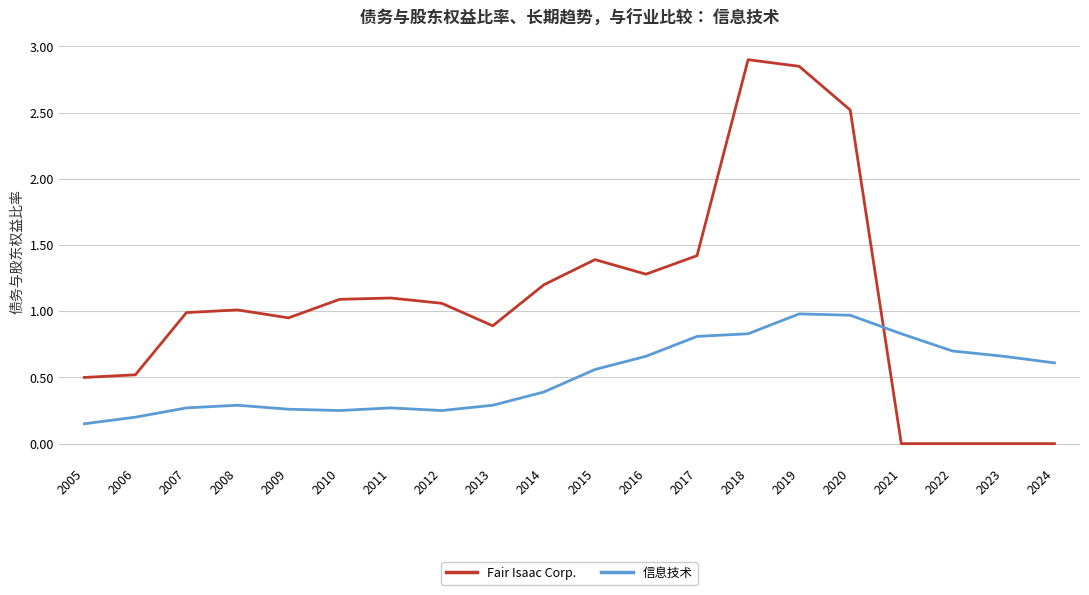

At 2014, list the series in order from smallest to largest.

信息技术, Fair Isaac Corp.